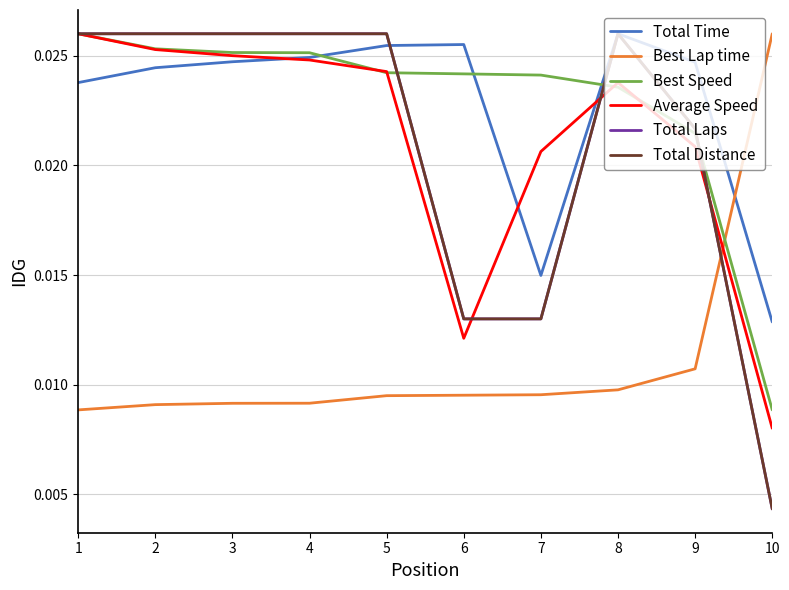

At which category is the sum across all series the highest?

1